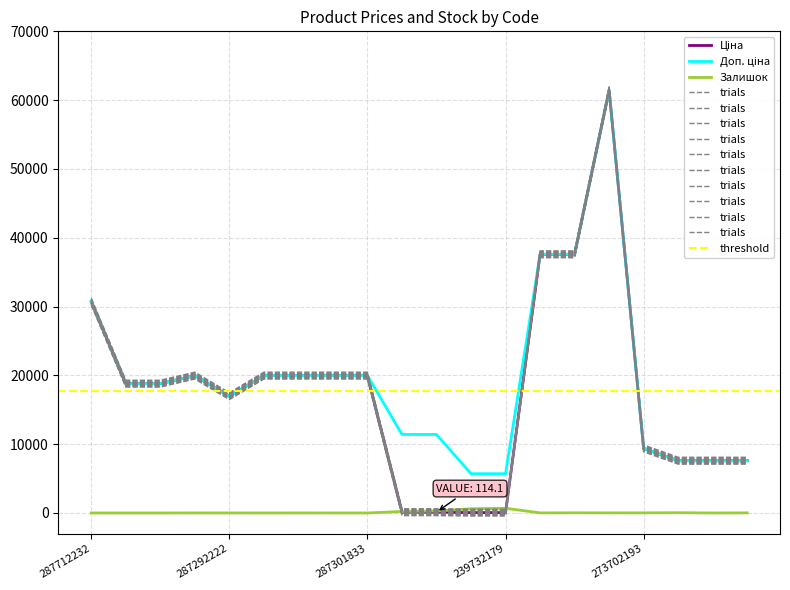

What is the label of the 13th point from the left?

239732179